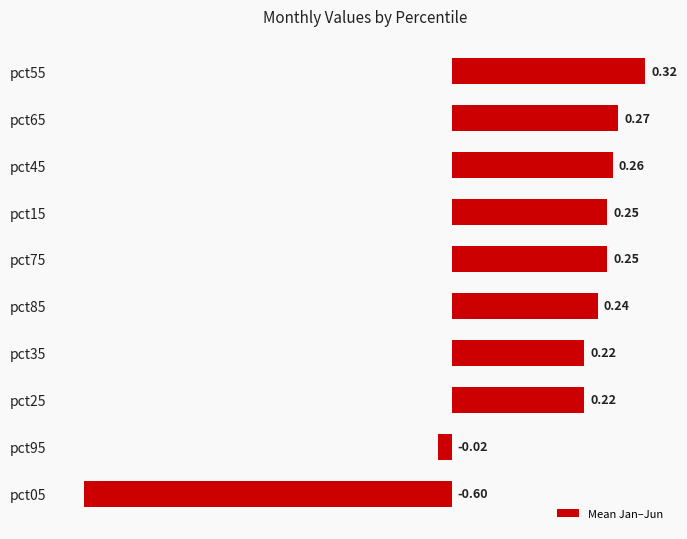

What is the difference between the maximum and minimum values?

0.9